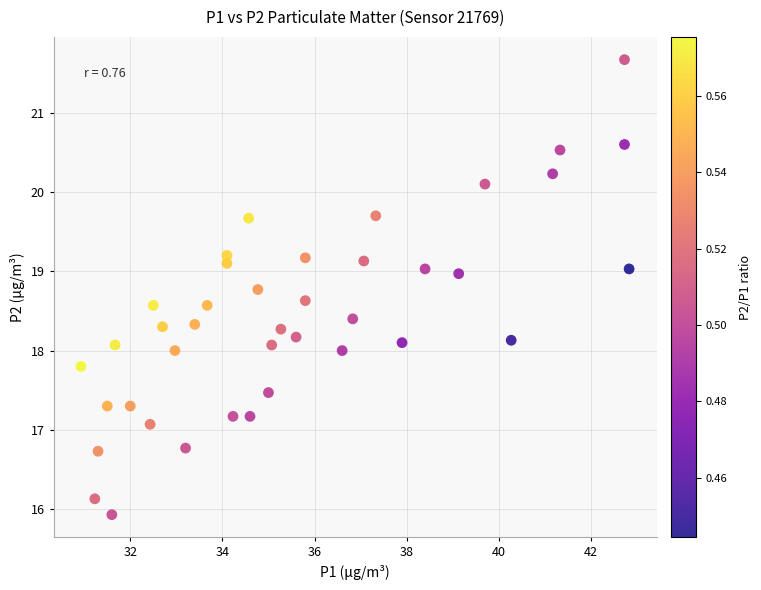

What is the range of X values (max minus min)?

11.9